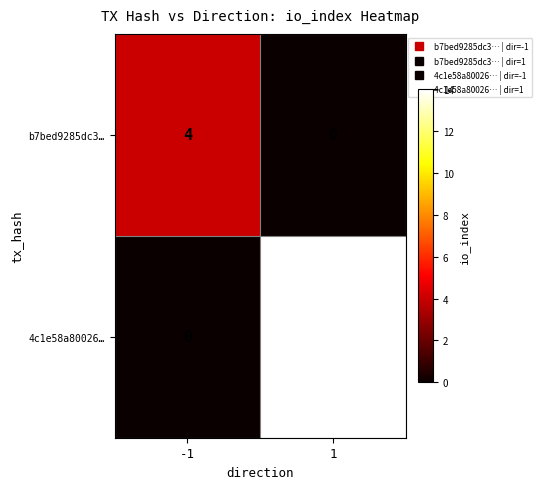

What is the difference between the highest and lowest values at -1?

4